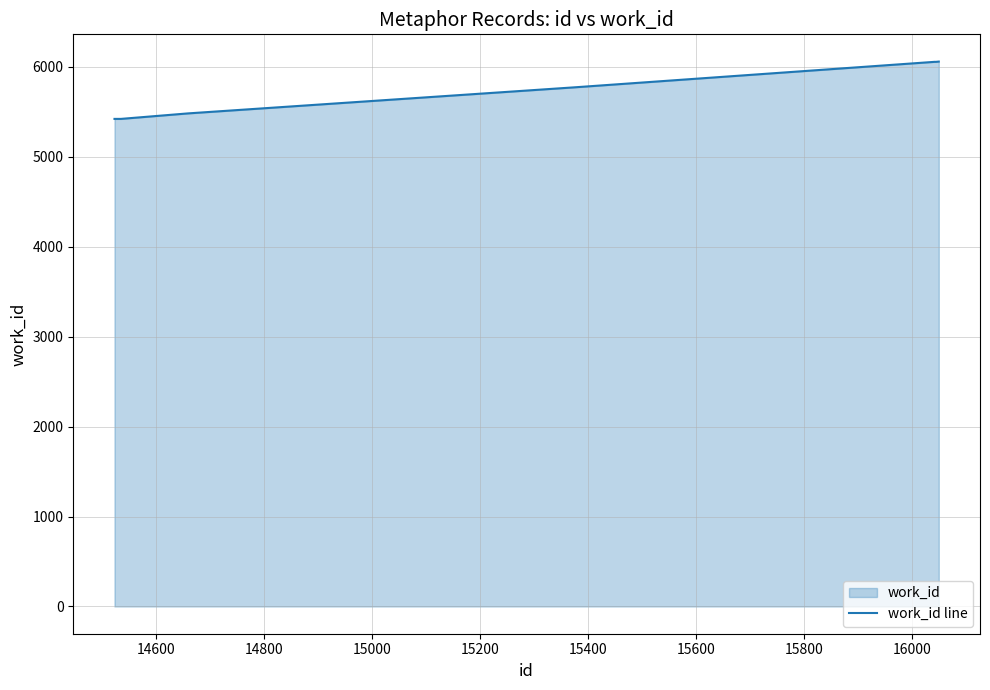

What is the minimum value shown in the chart?

5419